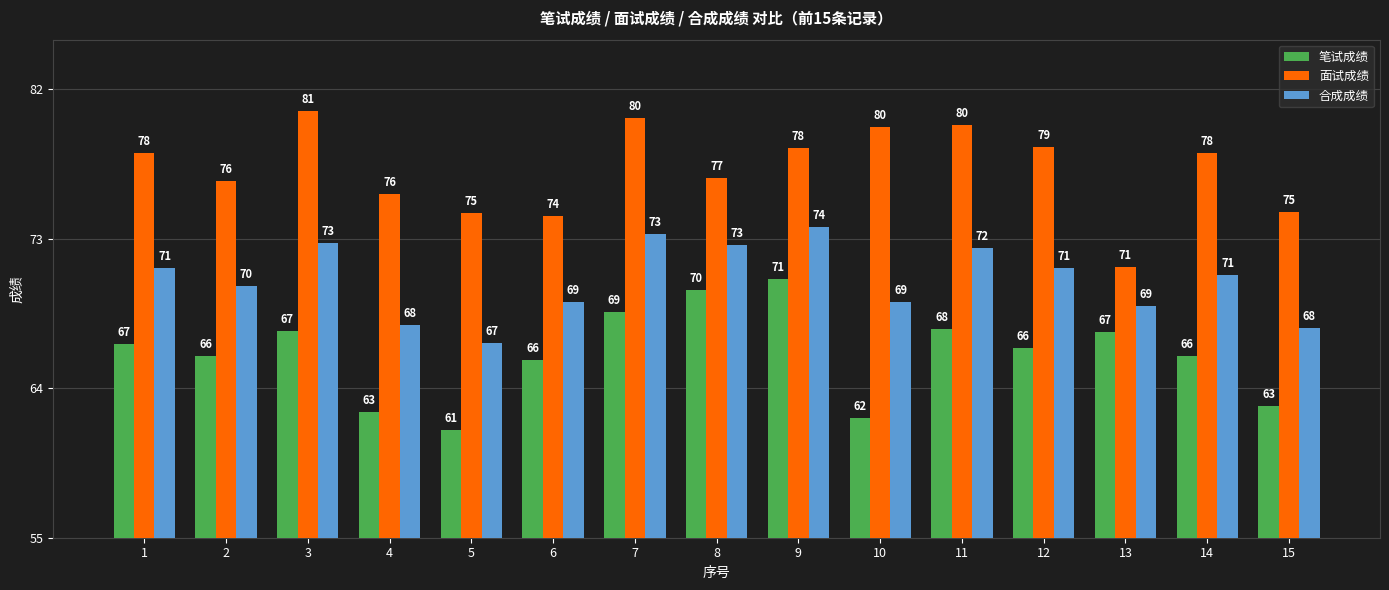

What are all the series names shown in the legend?

笔试成绩, 面试成绩, 合成成绩